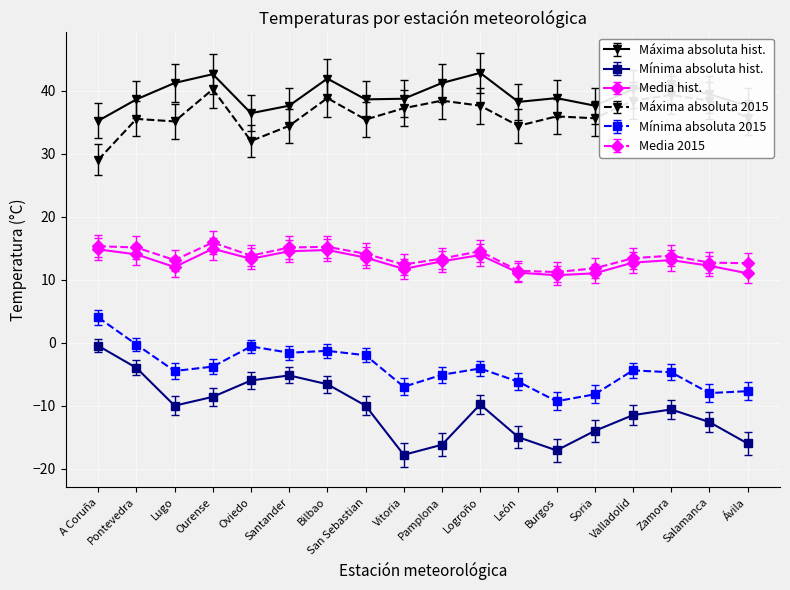

What position from the left is Pontevedra?

2